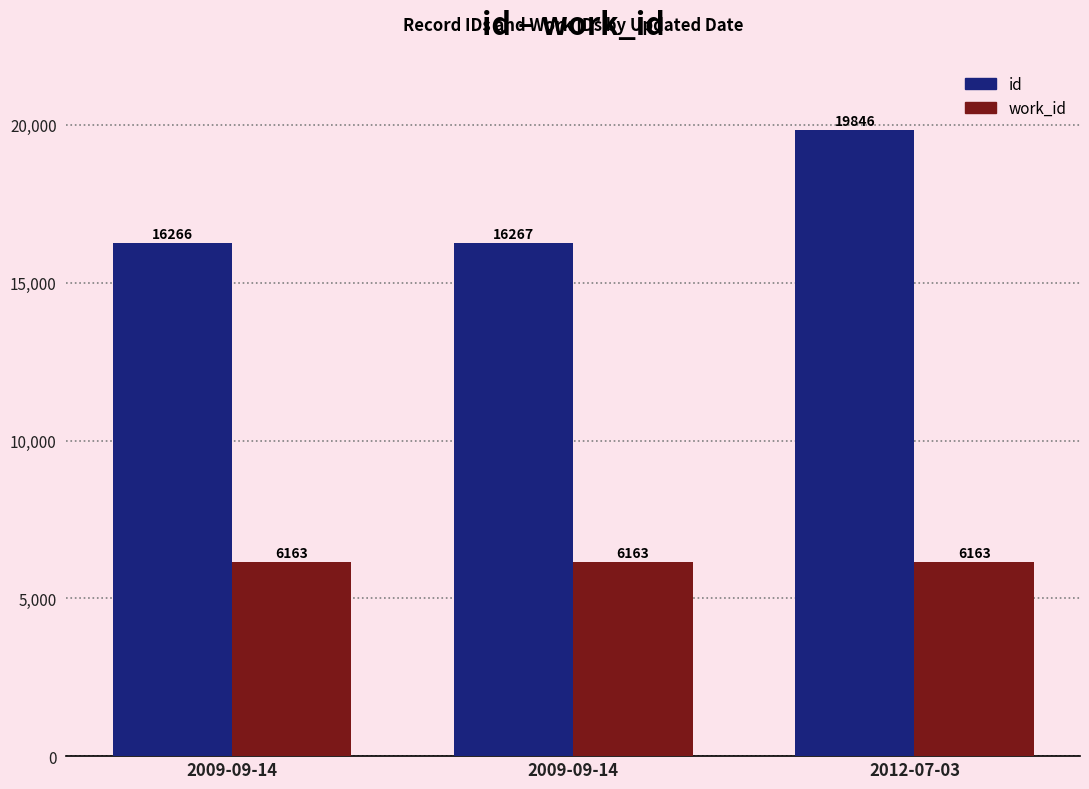

Reading right to left, transcribe all the data shown in this chart.

id: 19846	16267	16266
work_id: 6163	6163	6163